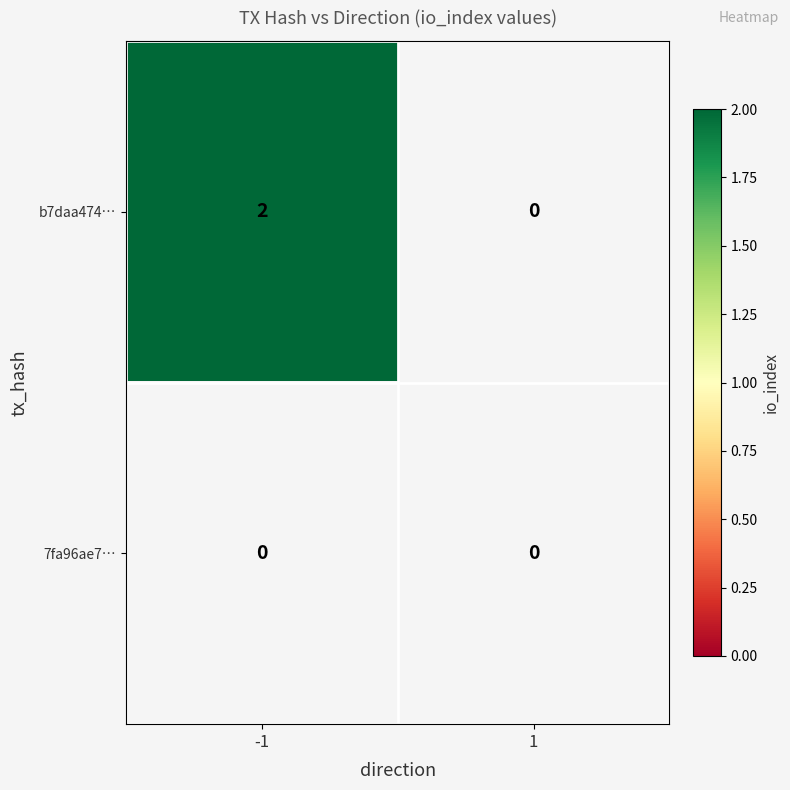

Reading right to left, extract all data points from this chart.

b7daa474550eb2addb20d4b59390858f1bef125: 1=0	-1=2
7fa96ae7ace7113d5845b1befbddede4b55c57f: 1=0	-1=0